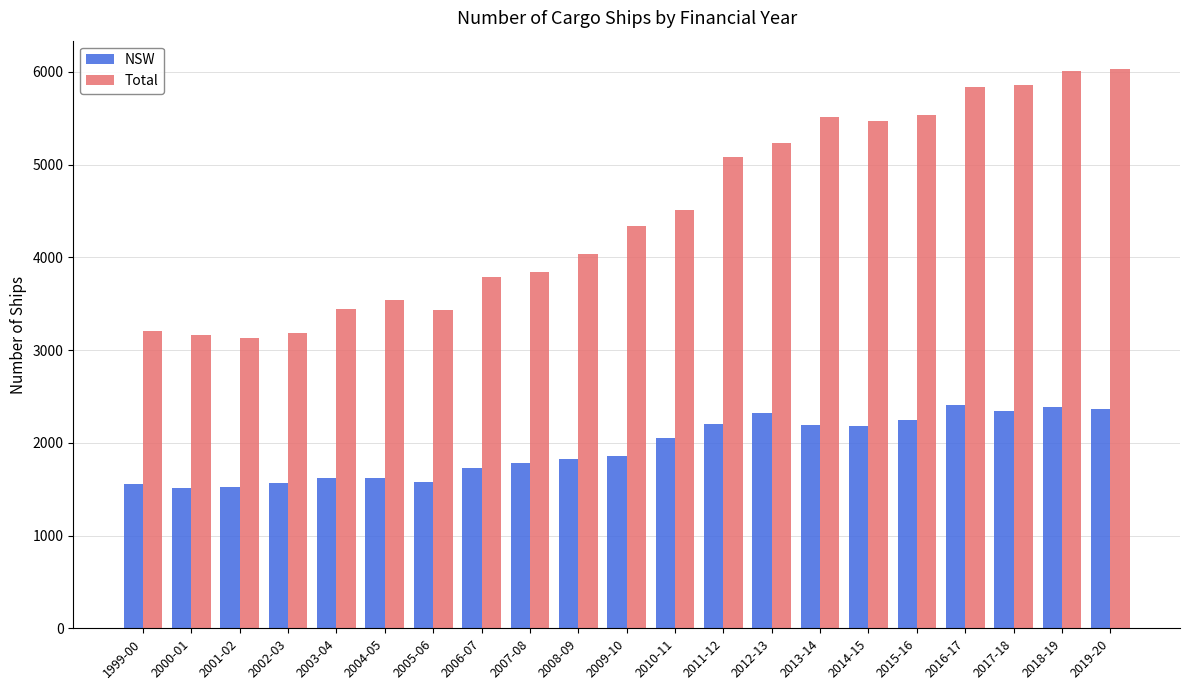

What is the maximum value shown in the chart?

6036